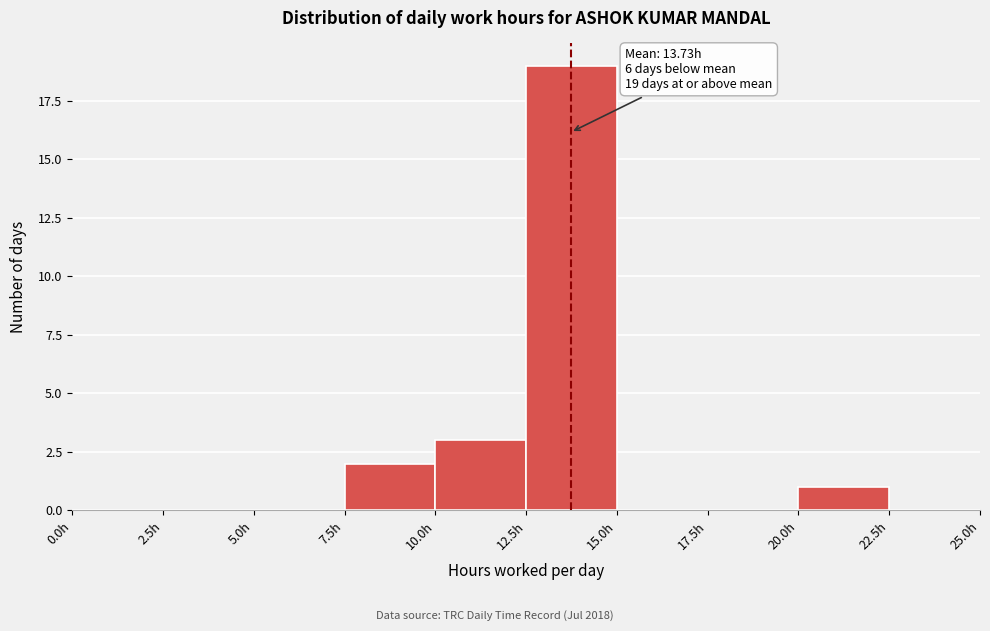

Which range on the x-axis has the tallest bar?

12.5 to 15.0